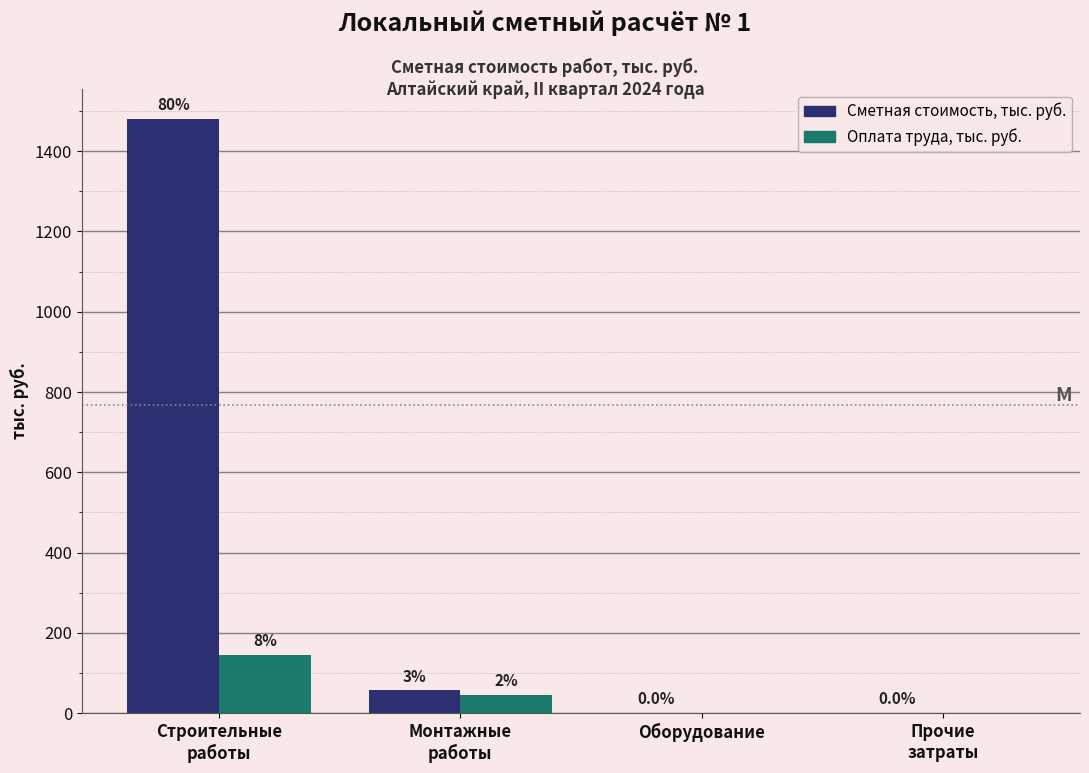

Are the bars horizontal?

No